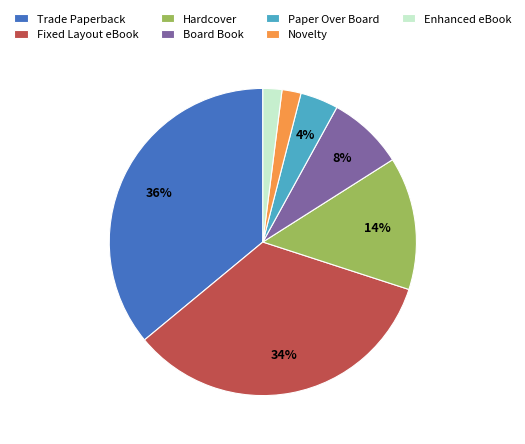

True or false: Fixed Layout eBook accounts for 19% of the total.

False